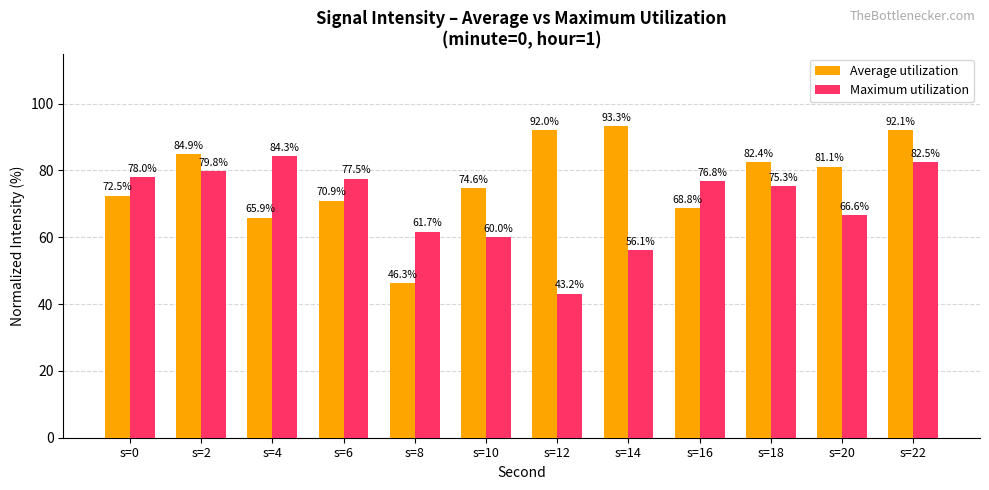

Rank the series by their average value, from lowest to highest.

Maximum utilization, Average utilization